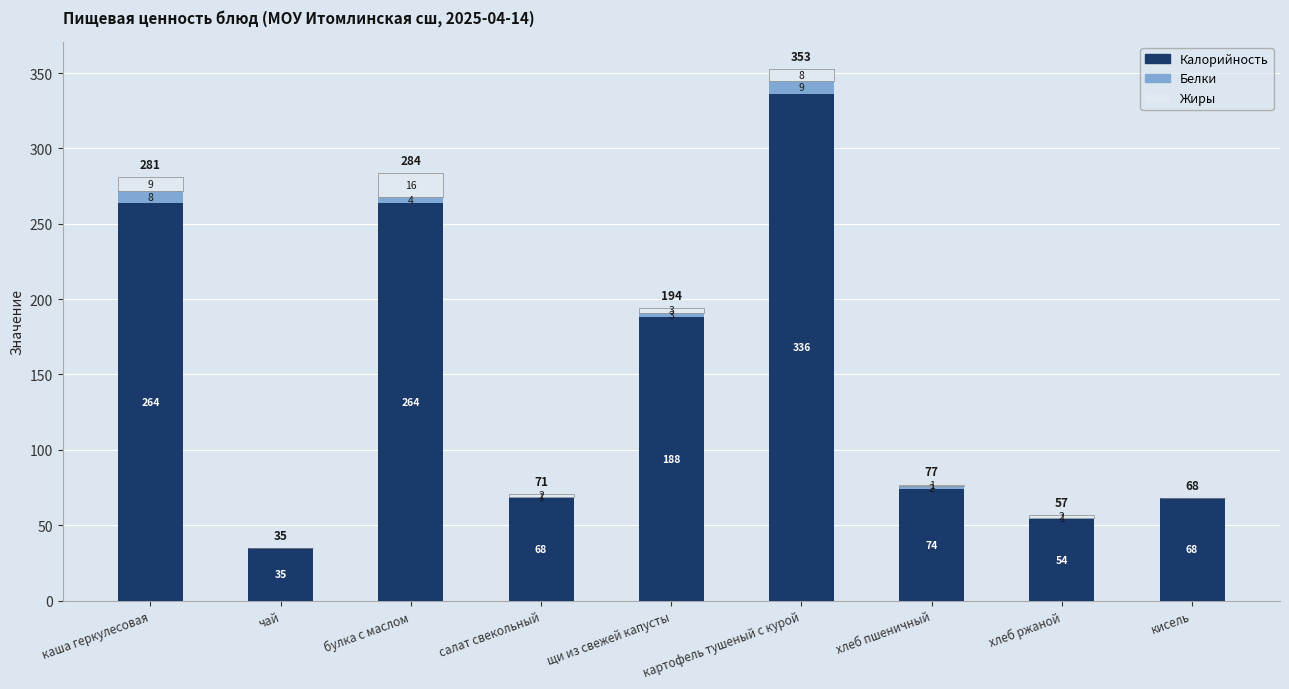

Is it true that Калорийность equals 35 at чай?

True